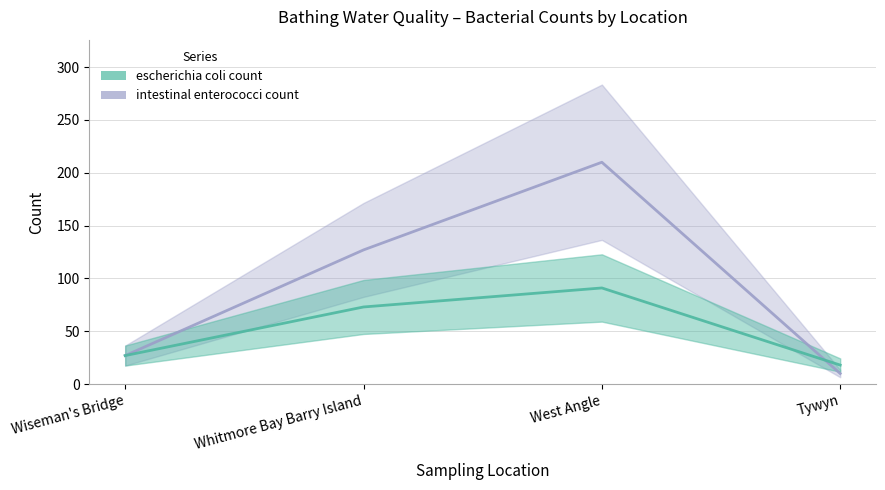

List the series in order of their peak value, lowest first.

escherichia coli count, intestinal enterococci count